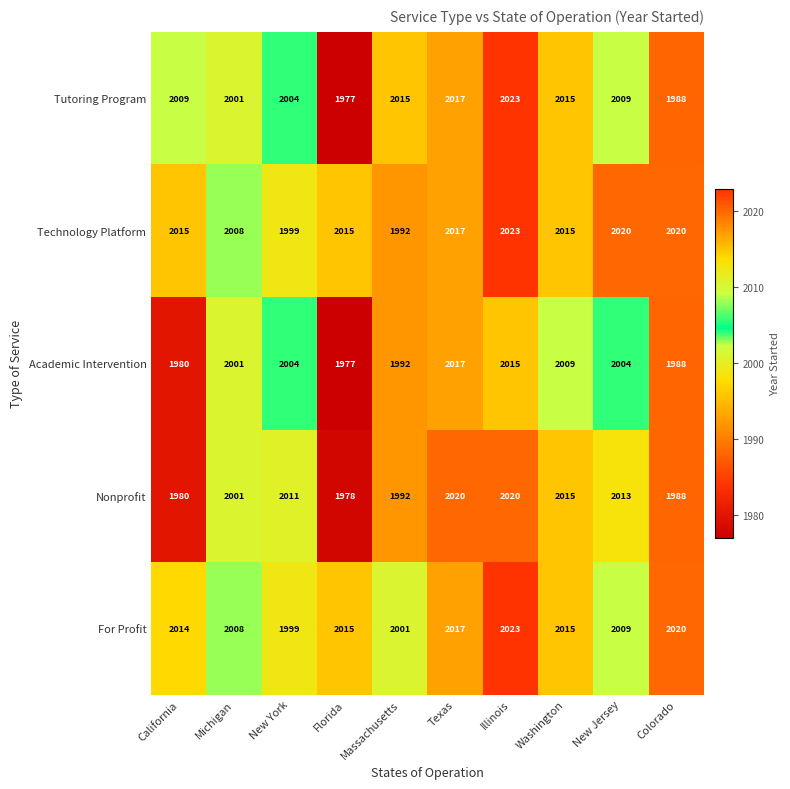

Which category has the lowest value across all series?

Florida